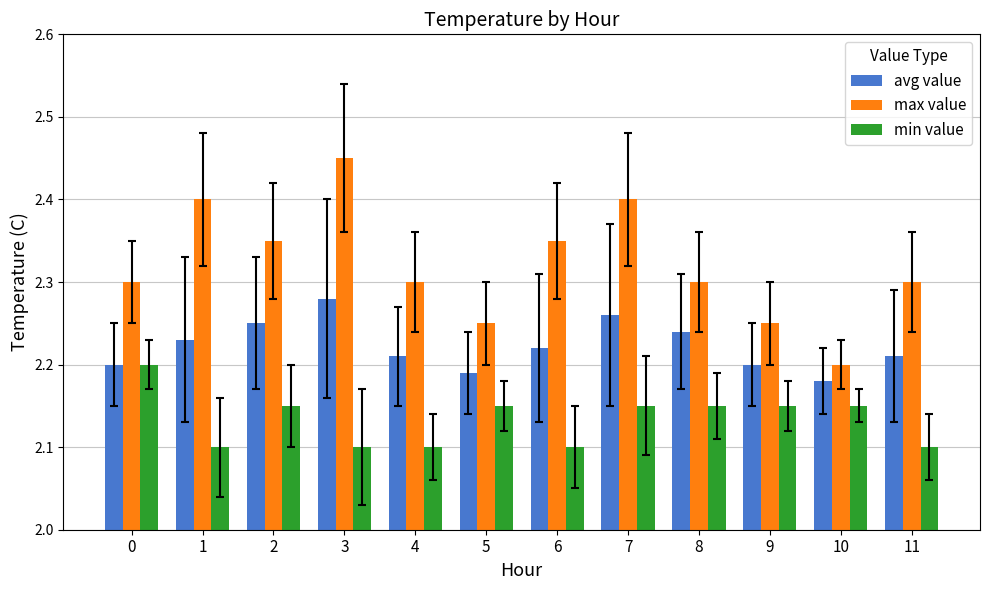

True or false: avg value has a value of 2.2 at 5.

True